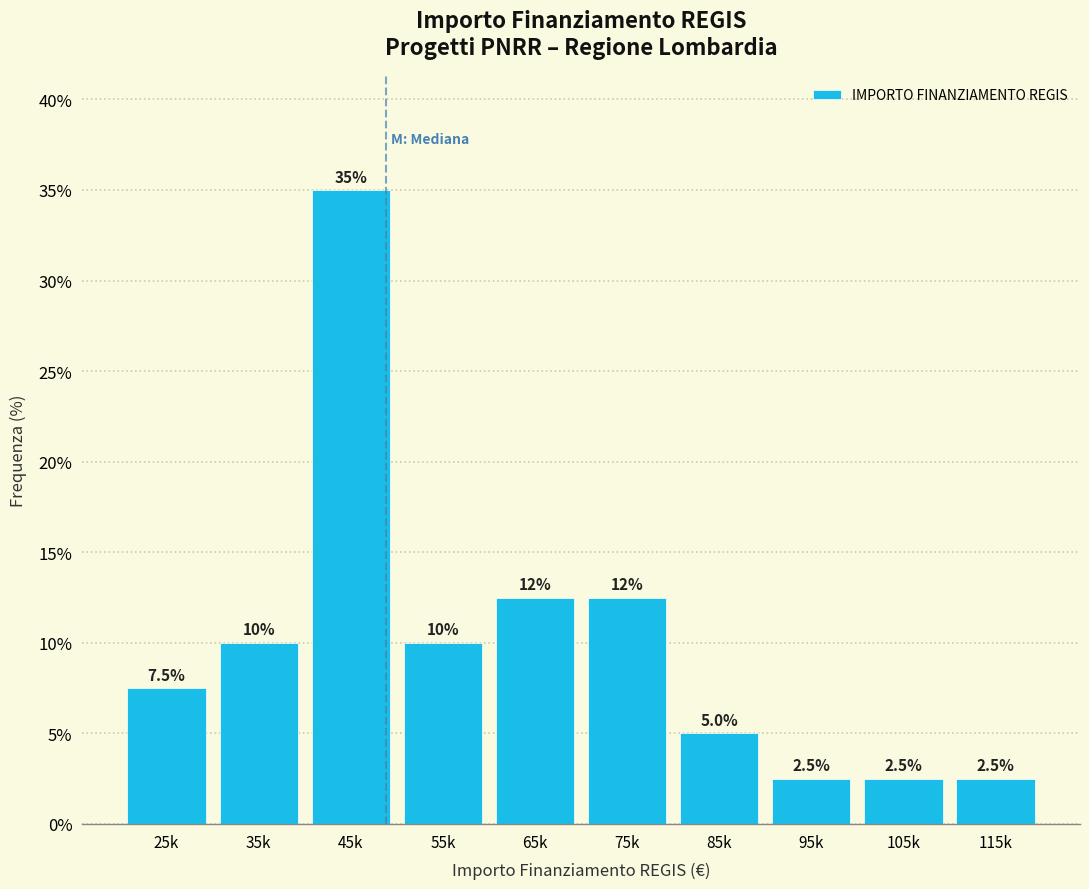

Reading right to left, list all the values displayed in this chart.

2.5	2.5	2.5	5.0	12.5	12.5	10.0	35.0	10.0	7.5